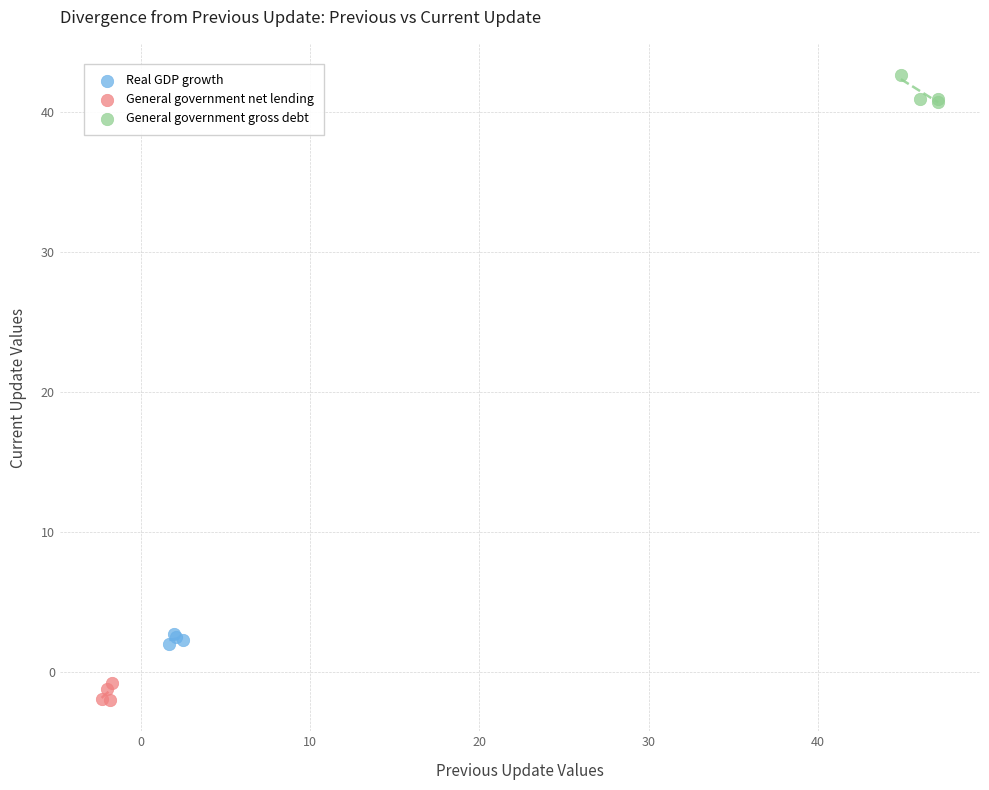

Which series contains the lowest Y value?

General government net lending